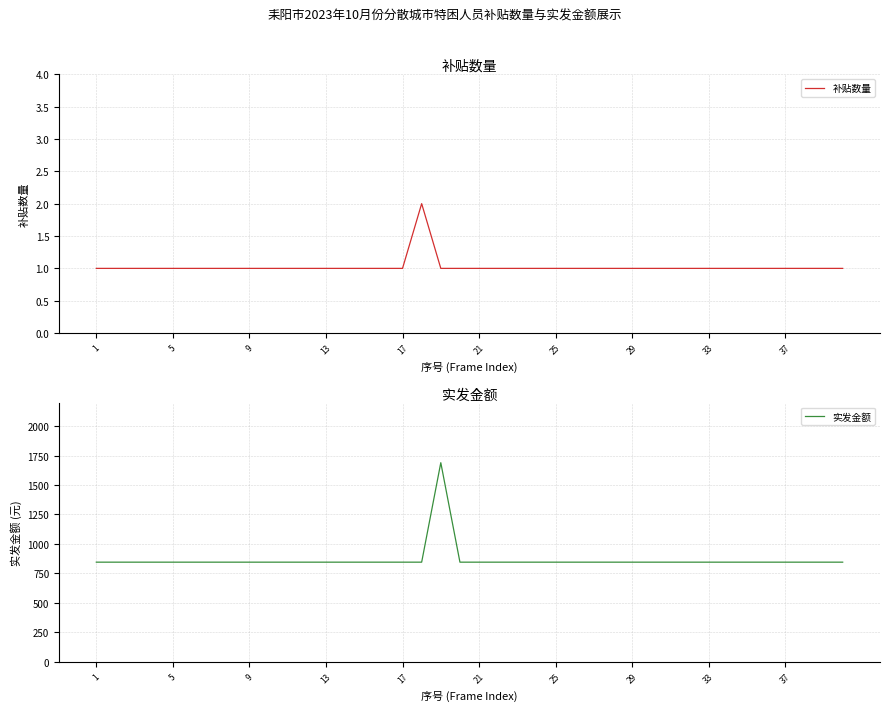

What is the sum of all 补贴数量 values?

41